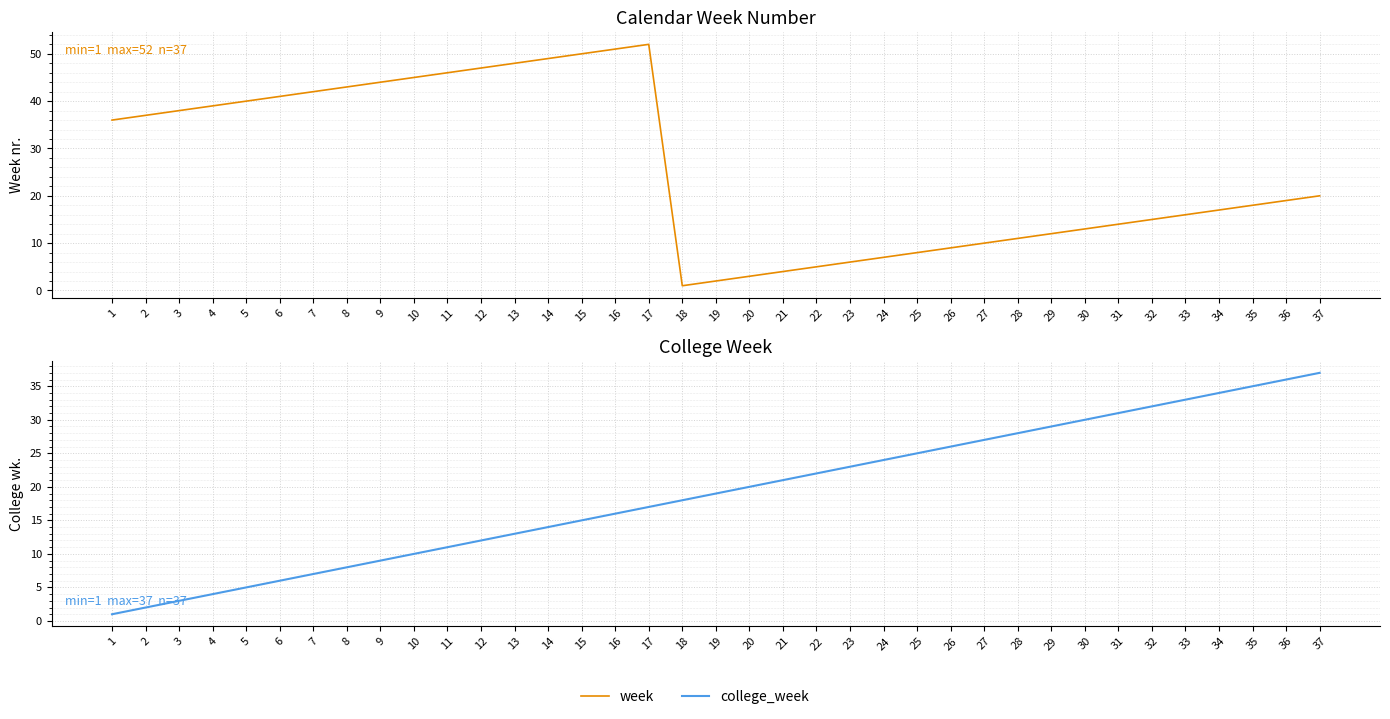

Between 27 and 22, which is larger?

27